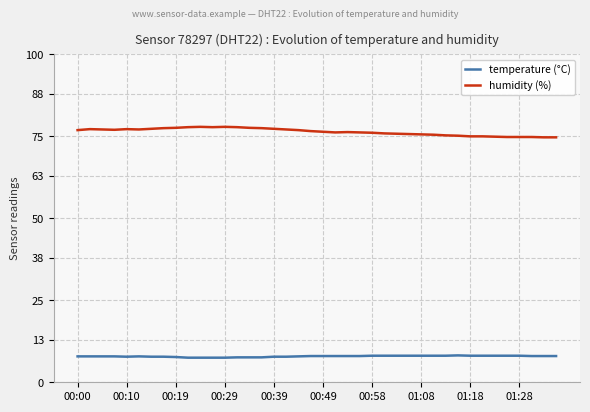

List the series in order of their overall mean, highest first.

humidity (%), temperature (°C)